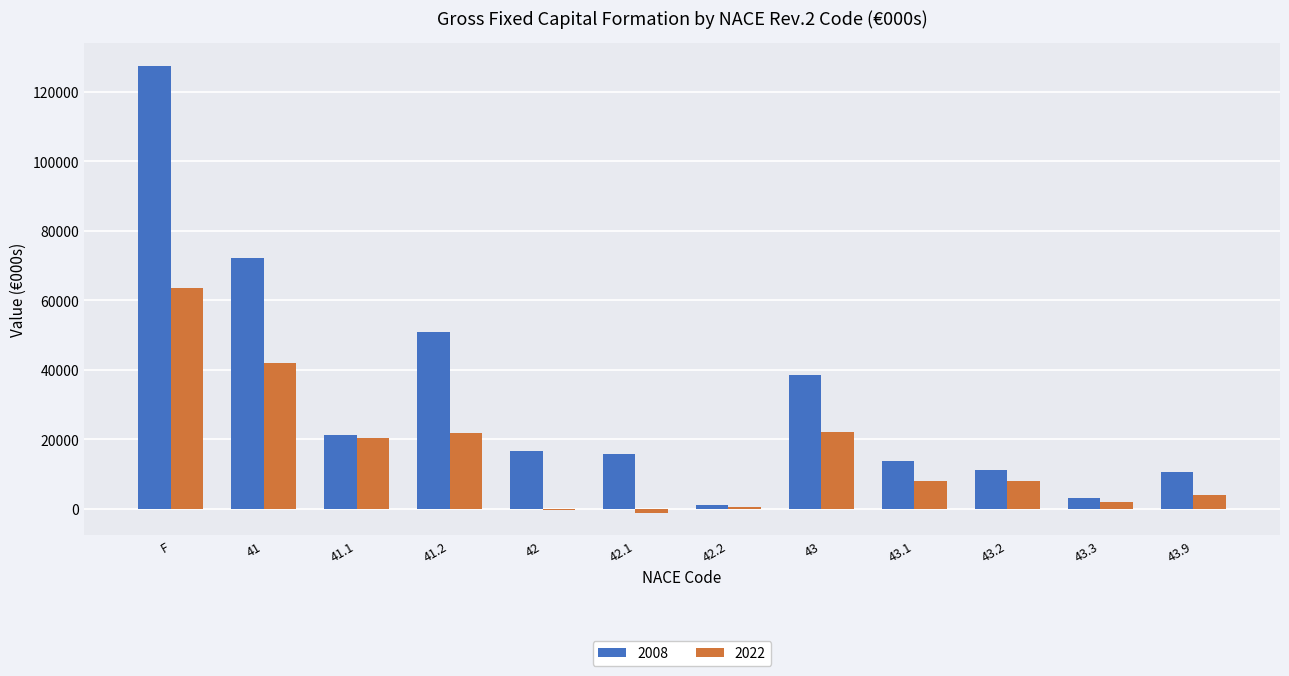

The 2008 series shows 127553 at F. True or false?

True